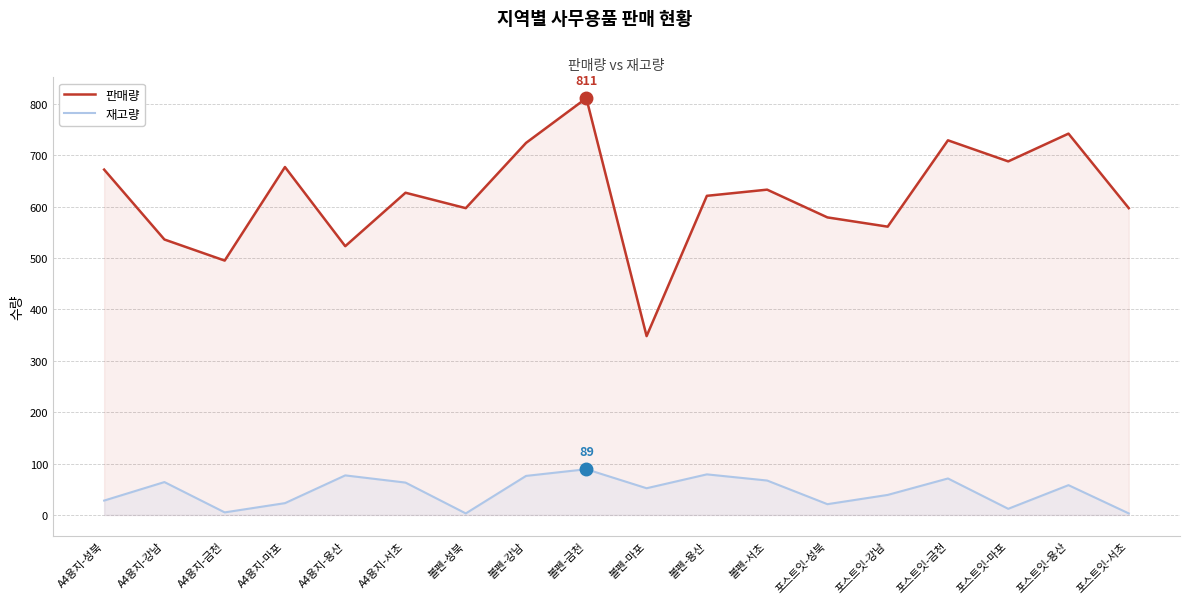

What is the total value across all series at A4용지-서초?

690